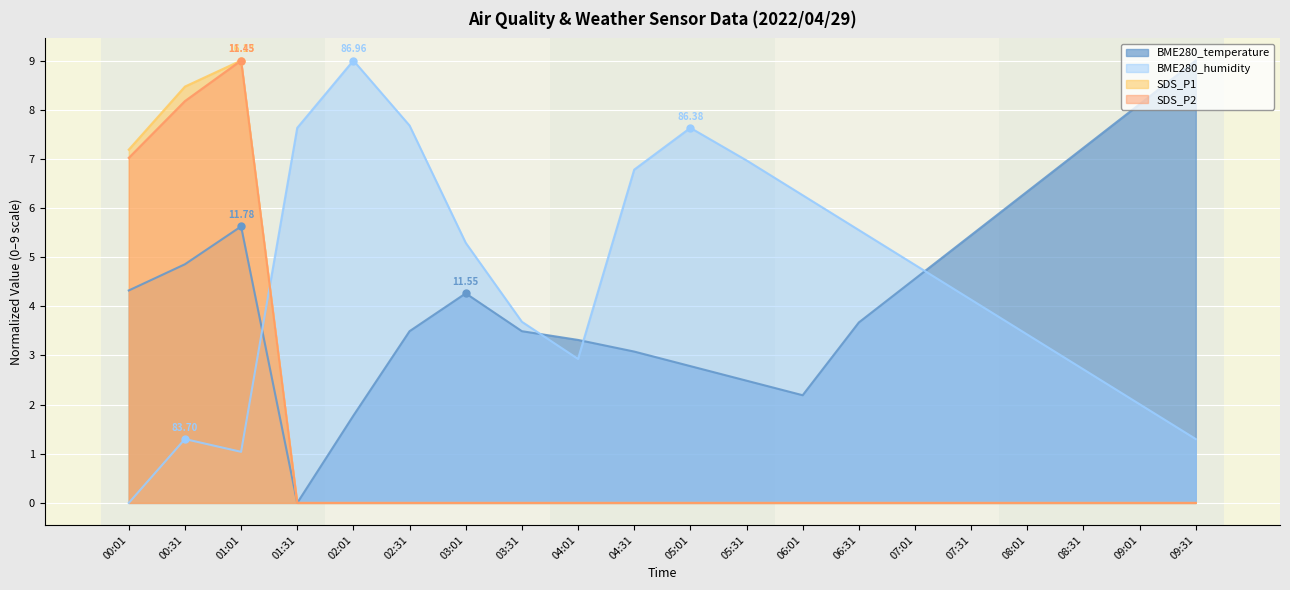

Which category has the highest value in the SDS_P2 series?

01:01